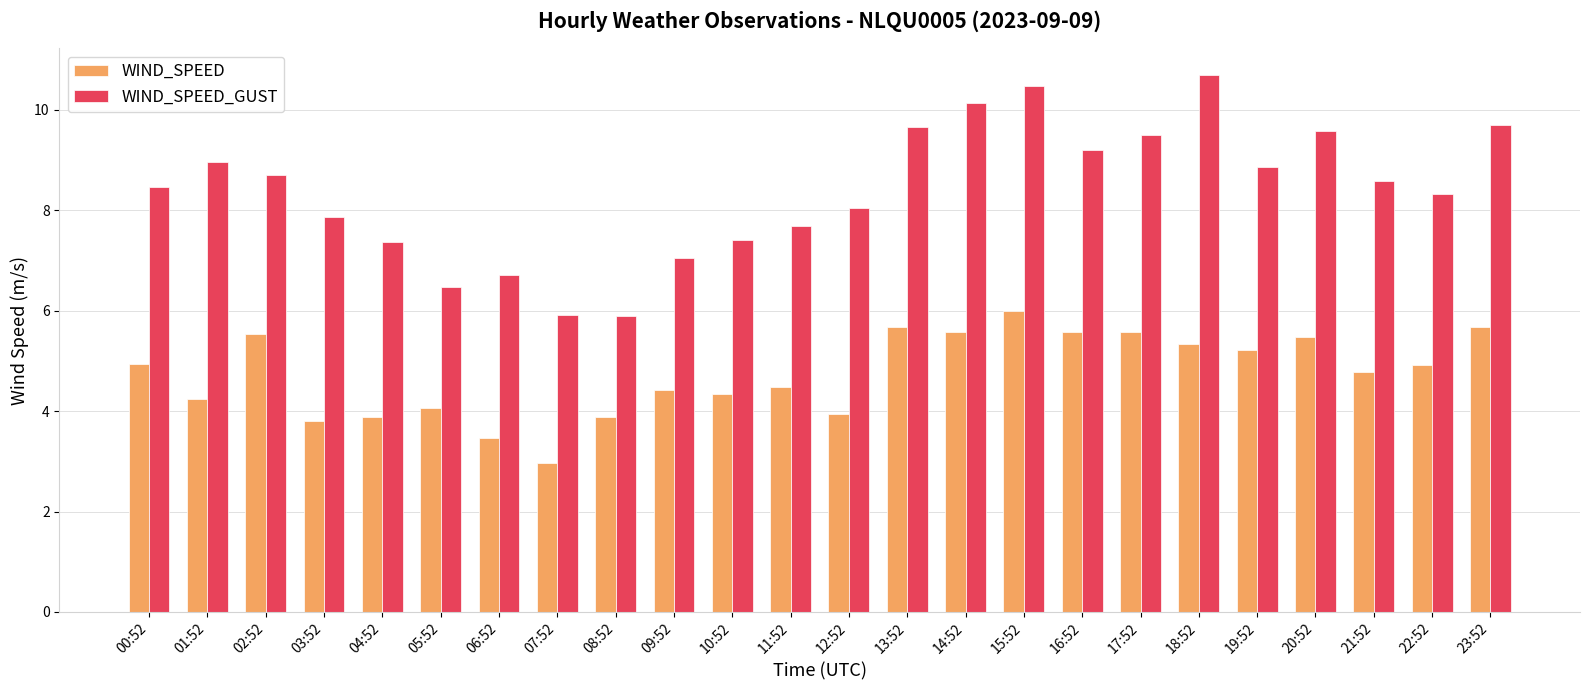

How many groups of bars are there?

24